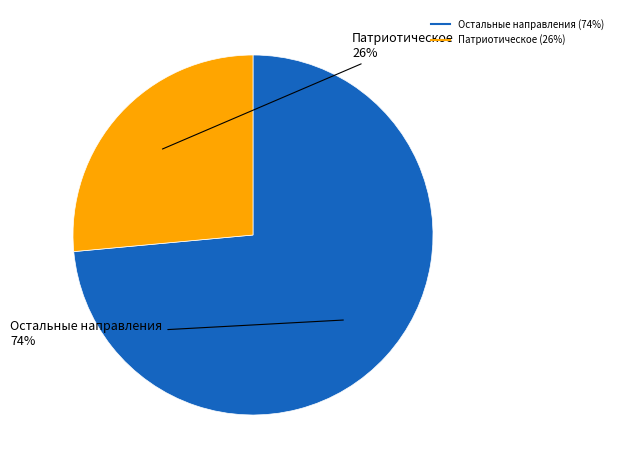

Does any single category account for the majority?

Yes